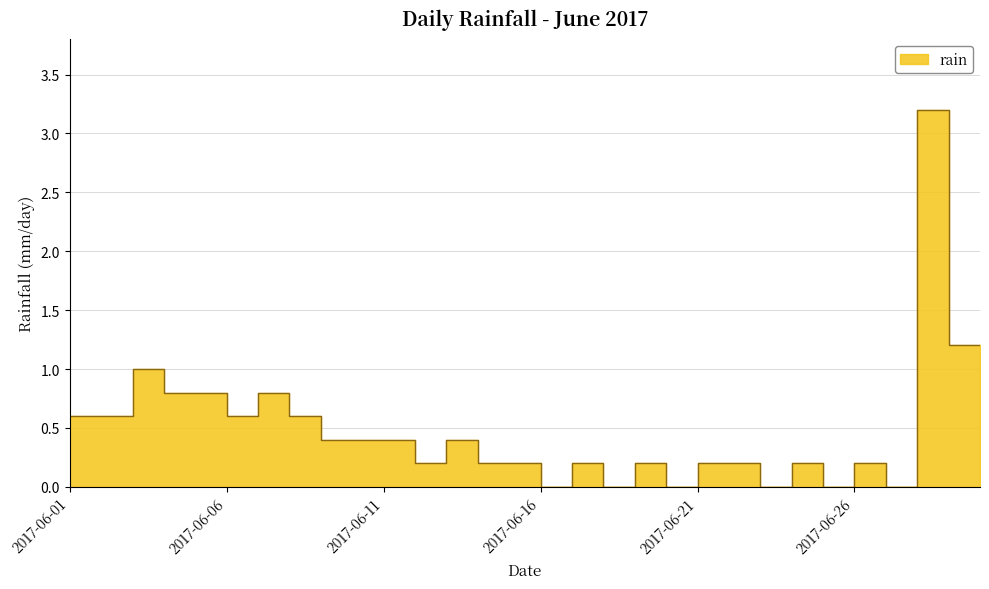

The chart shows a value of 0.2 at 2017-06-10. True or false?

False